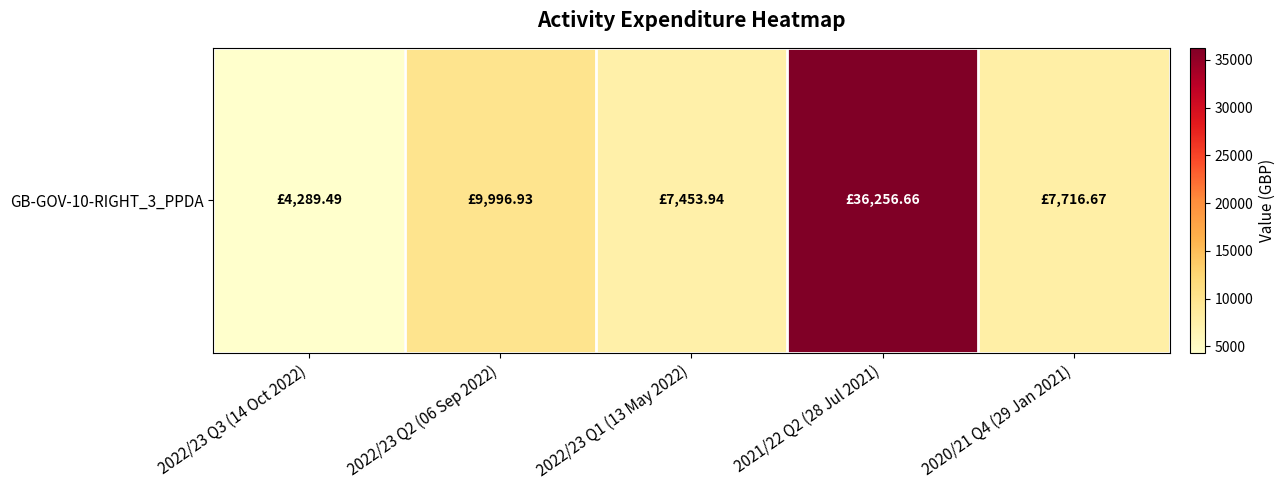

Rank the categories by value from lowest to highest.

2022/23 Q3 (14 Oct 2022), 2022/23 Q1 (13 May 2022), 2020/21 Q4 (29 Jan 2021), 2022/23 Q2 (06 Sep 2022), 2021/22 Q2 (28 Jul 2021)